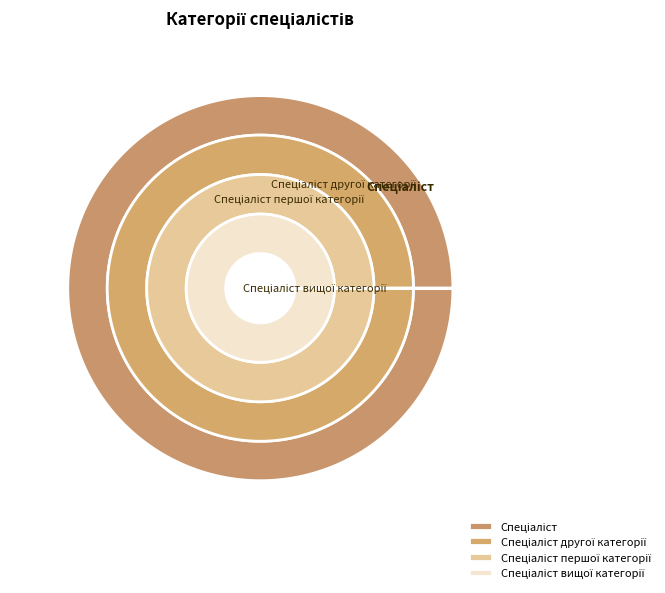

Does Спеціаліст першої категорії represent more than half of the total?

No